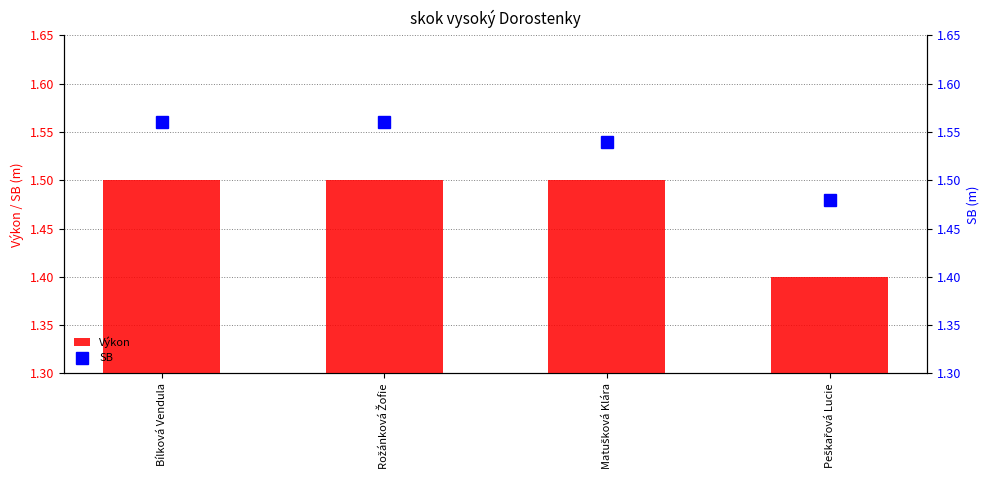

At how many categories does at least one series exceed 1?

4